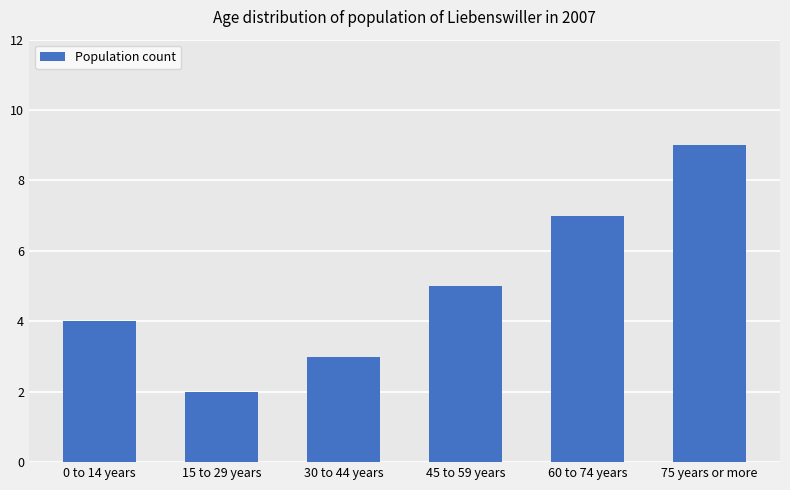

Count the values in the range 3 to 7.

4